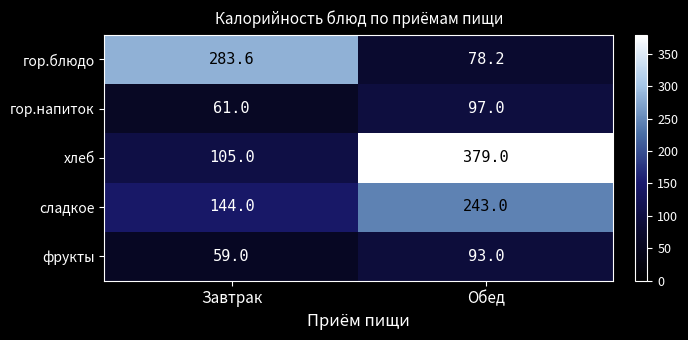

Reading right to left, transcribe all the data shown in this chart.

гор.блюдо: Обед=78.2	Завтрак=283.6
гор.напиток: Обед=97.0	Завтрак=61.0
хлеб: Обед=379.0	Завтрак=105.0
сладкое: Обед=243.0	Завтрак=144.0
фрукты: Обед=93.0	Завтрак=59.0